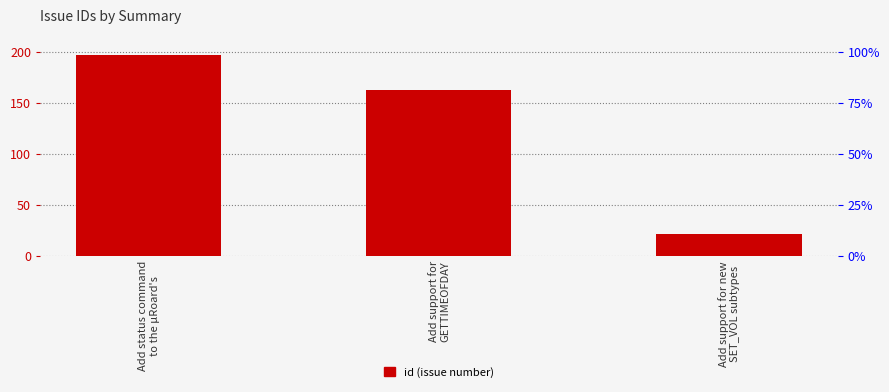

Which label corresponds to the largest value in the chart?

Add status command
to the µRoard's